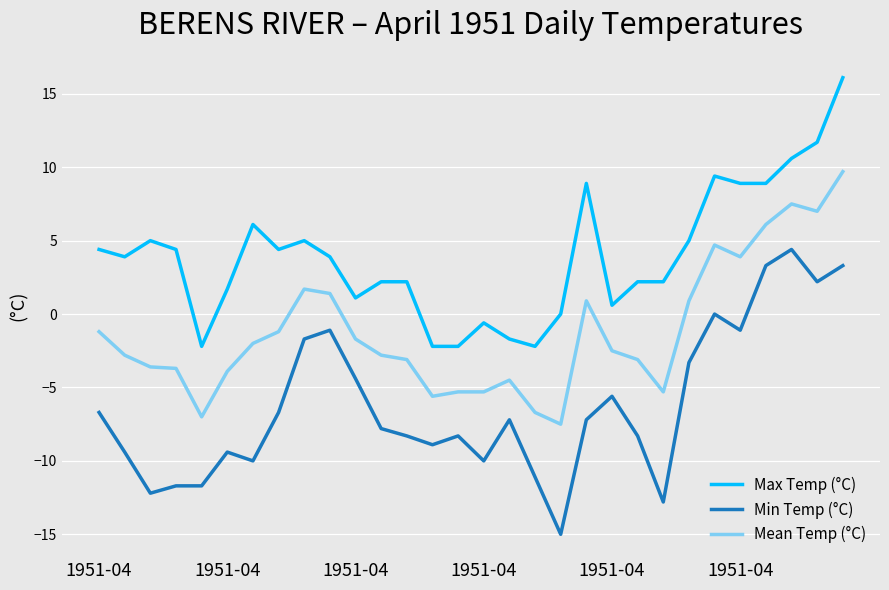

True or false: Mean Temp (°C) and Min Temp (°C) cross at least once.

False